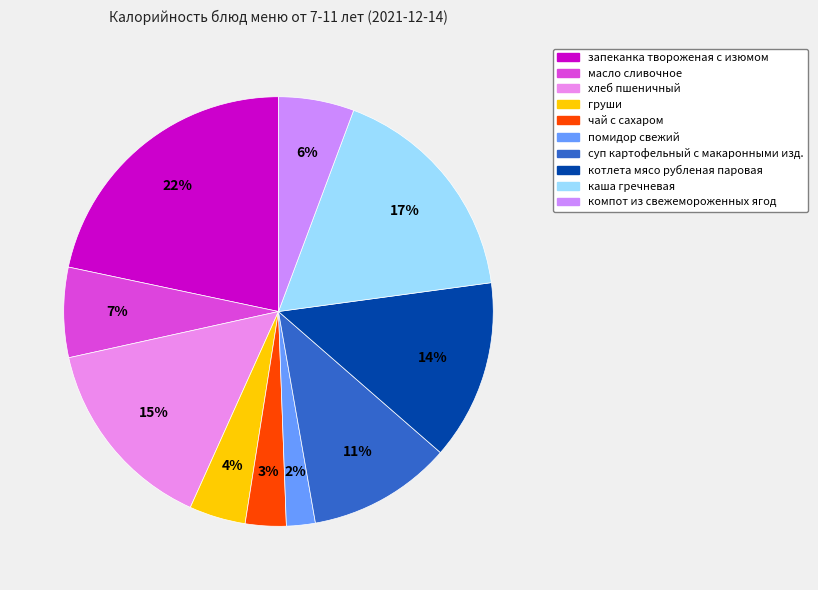

Which has a higher value, масло сливочное or компот из свежемороженных ягод?

масло сливочное